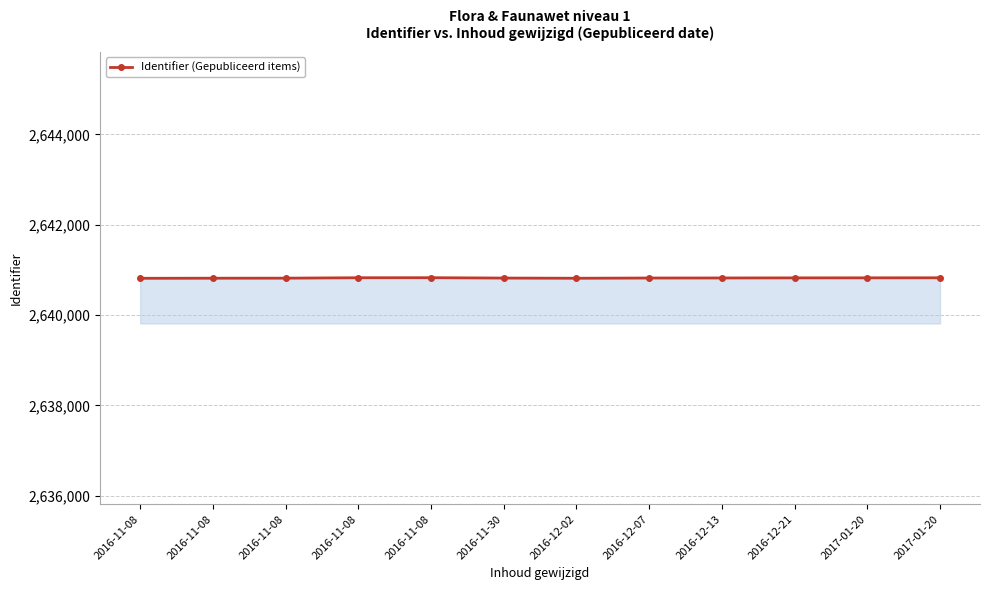

Rank the categories by value from lowest to highest.

2016-11-08, 2016-12-02, 2016-11-08, 2016-11-08, 2016-11-30, 2016-12-07, 2016-12-13, 2016-12-21, 2017-01-20, 2017-01-20, 2016-11-08, 2016-11-08